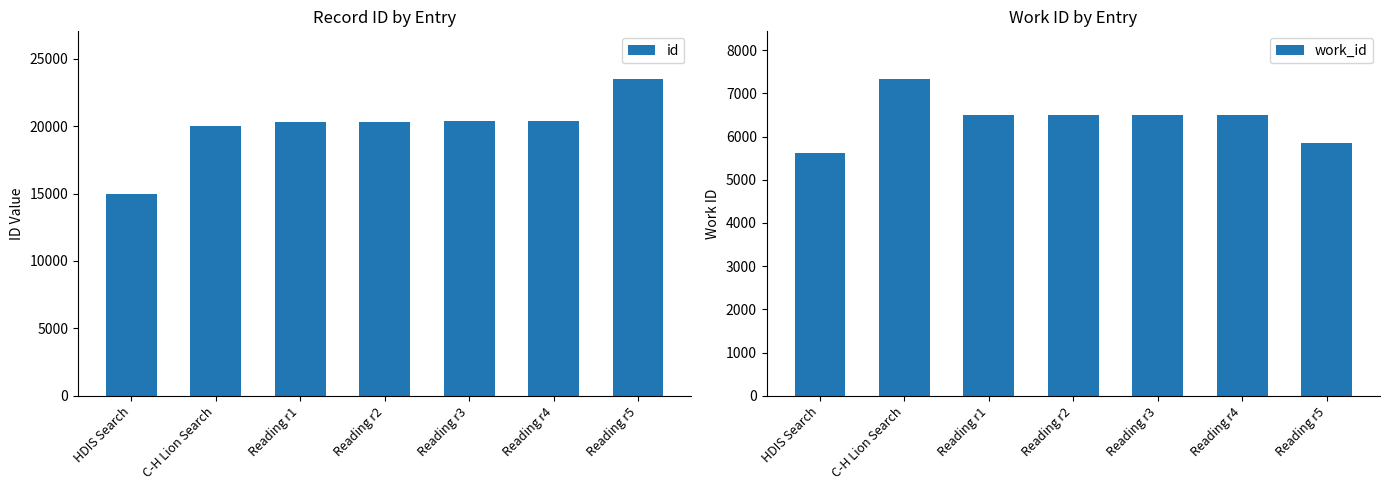

At which label does id reach its minimum?

HDIS Search